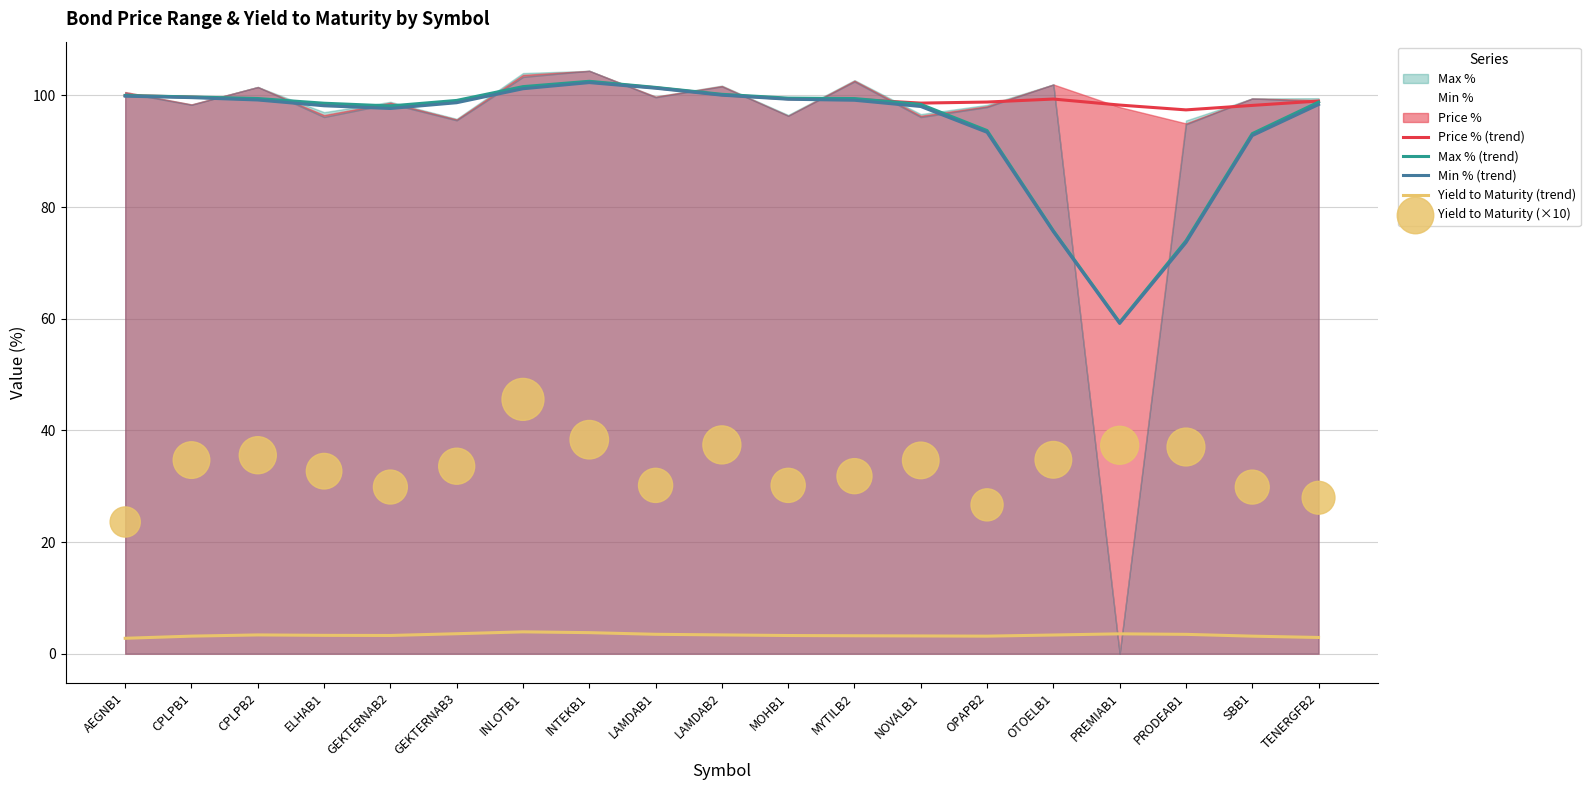

At which category is the sum across all series the highest?

INLOTB1